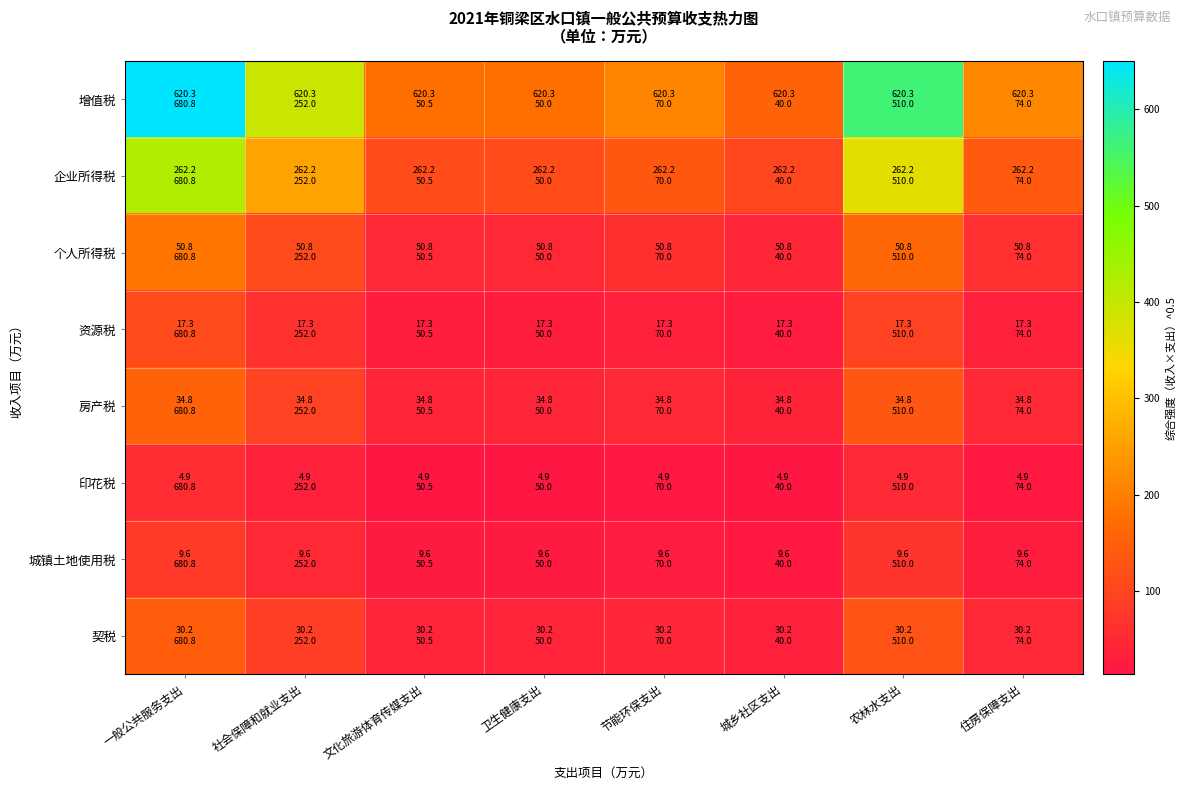

Reading right to left, transcribe all the data shown in this chart.

增值税: 住房保障支出=214.3	农林水支出=562.5	城乡社区支出=157.5	节能环保支出=208.4	卫生健康支出=176.1	文化旅游体育传媒支出=177.0	社会保障和就业支出=395.4	一般公共服务支出=649.9
企业所得税: 住房保障支出=139.3	农林水支出=365.7	城乡社区支出=102.4	节能环保支出=135.5	卫生健康支出=114.5	文化旅游体育传媒支出=115.1	社会保障和就业支出=257.0	一般公共服务支出=422.5
个人所得税: 住房保障支出=61.3	农林水支出=161.0	城乡社区支出=45.1	节能环保支出=59.6	卫生健康支出=50.4	文化旅游体育传媒支出=50.7	社会保障和就业支出=113.2	一般公共服务支出=186.0
资源税: 住房保障支出=35.8	农林水支出=94.0	城乡社区支出=26.3	节能环保支出=34.8	卫生健康支出=29.4	文化旅游体育传媒支出=29.6	社会保障和就业支出=66.0	一般公共服务支出=108.6
房产税: 住房保障支出=50.7	农林水支出=133.1	城乡社区支出=37.3	节能环保支出=49.3	卫生健康支出=41.7	文化旅游体育传媒支出=41.9	社会保障和就业支出=93.6	一般公共服务支出=153.8
印花税: 住房保障支出=19.0	农林水支出=49.8	城乡社区支出=14.0	节能环保支出=18.5	卫生健康支出=15.6	文化旅游体育传媒支出=15.7	社会保障和就业支出=35.0	一般公共服务支出=57.6
城镇土地使用税: 住房保障支出=26.6	农林水支出=69.8	城乡社区支出=19.6	节能环保支出=25.9	卫生健康支出=21.9	文化旅游体育传媒支出=22.0	社会保障和就业支出=49.1	一般公共服务支出=80.7
契税: 住房保障支出=47.3	农林水支出=124.1	城乡社区支出=34.8	节能环保支出=46.0	卫生健康支出=38.9	文化旅游体育传媒支出=39.1	社会保障和就业支出=87.2	一般公共服务支出=143.4